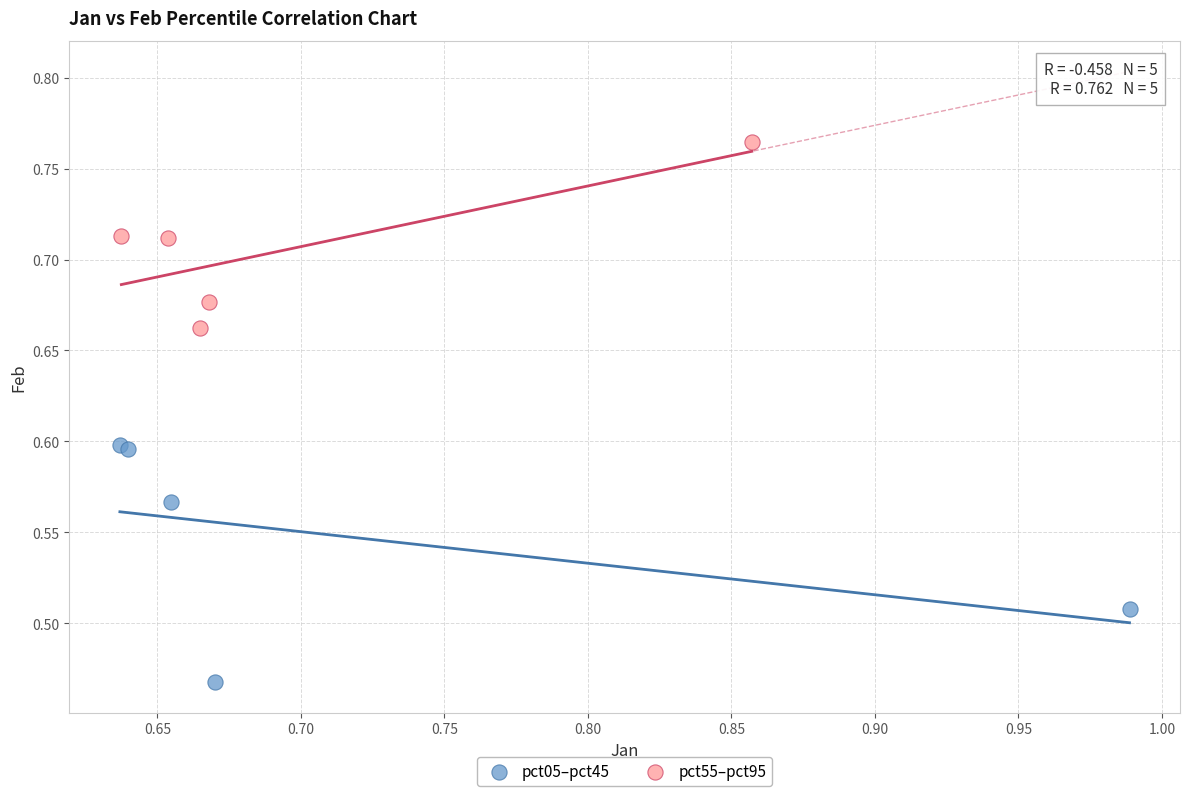

Which series has the largest Y range (max minus min)?

pct05–pct45